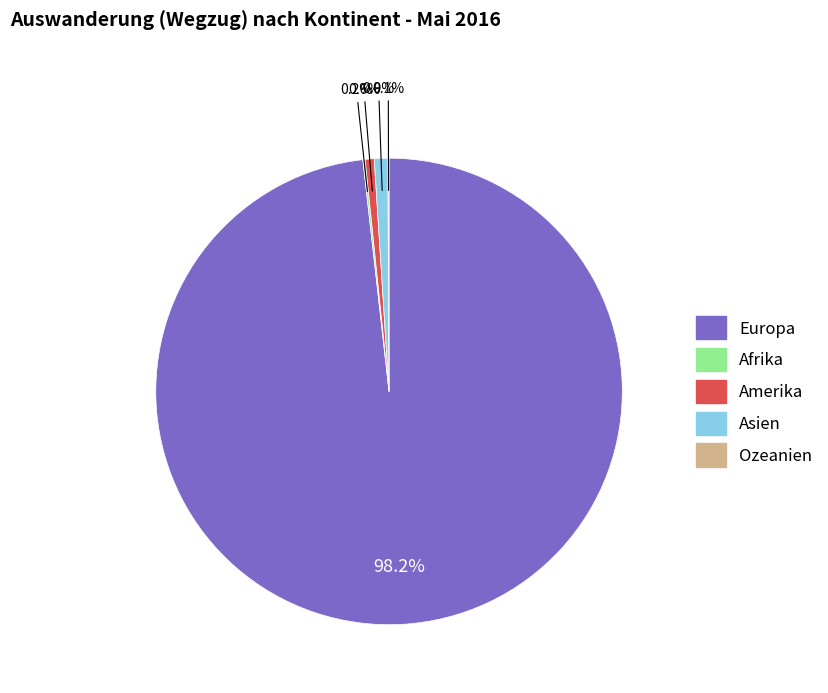

What is the largest slice in the pie chart?

Europa